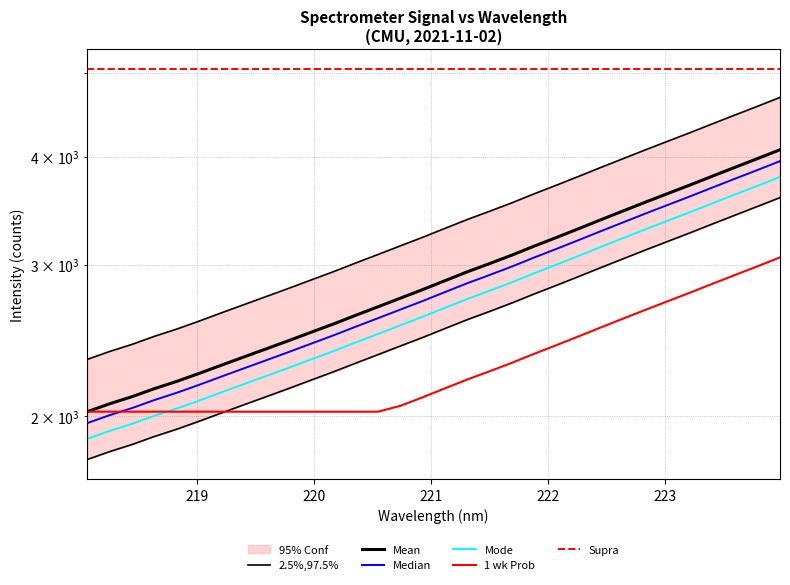

True or false: 2.5%,97.5% and Median cross at least once.

False